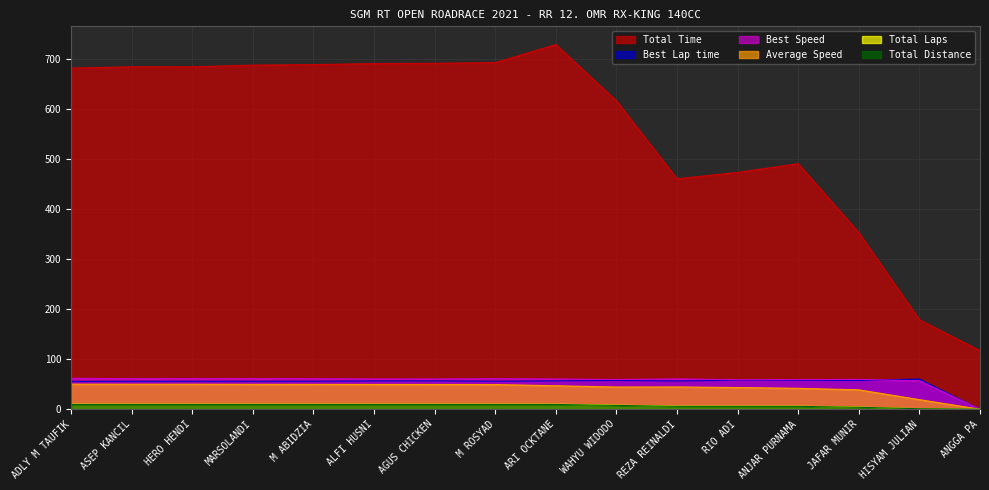

Reading right to left, list all the values displayed in this chart.

Total Time: ANGGA PA=117.2	HISYAM JULIAN=179.0	JAFAR MUNIR=353.1	ANJAR PURNAMA=491.1	RIO ADI=473.7	REZA REINALDI=460.8	WAHYU WIDODO=616.8	ARI OCKTANE=729.4	M ROSYAD=693.3	AGUS CHICKEN=691.9	ALFI HUSNI=691.4	M ABIDZIA=689.3	MARSOLANDI=688.3	HERO HENDI=684.9	ASEP KANCIL=684.9	ADLY M TAUFIK=682.3
Best Lap time: ANGGA PA=0.0	HISYAM JULIAN=60.2	JAFAR MUNIR=57.4	ANJAR PURNAMA=57.7	RIO ADI=58.0	REZA REINALDI=56.5	WAHYU WIDODO=57.6	ARI OCKTANE=56.6	M ROSYAD=56.1	AGUS CHICKEN=56.6	ALFI HUSNI=56.6	M ABIDZIA=56.1	MARSOLANDI=55.9	HERO HENDI=55.9	ASEP KANCIL=55.9	ADLY M TAUFIK=55.5
Best Speed: ANGGA PA=0.0	HISYAM JULIAN=56.8	JAFAR MUNIR=59.5	ANJAR PURNAMA=59.3	RIO ADI=58.9	REZA REINALDI=60.6	WAHYU WIDODO=59.4	ARI OCKTANE=60.4	M ROSYAD=61.0	AGUS CHICKEN=60.4	ALFI HUSNI=60.4	M ABIDZIA=61.0	MARSOLANDI=61.2	HERO HENDI=61.1	ASEP KANCIL=61.2	ADLY M TAUFIK=61.6
Average Speed: ANGGA PA=0.0	HISYAM JULIAN=19.1	JAFAR MUNIR=38.7	ANJAR PURNAMA=41.8	RIO ADI=43.3	REZA REINALDI=44.5	WAHYU WIDODO=44.4	ARI OCKTANE=46.9	M ROSYAD=49.3	AGUS CHICKEN=49.4	ALFI HUSNI=49.5	M ABIDZIA=49.6	MARSOLANDI=49.7	HERO HENDI=49.9	ASEP KANCIL=49.9	ADLY M TAUFIK=50.1
Total Laps: ANGGA PA=0.0	HISYAM JULIAN=1.0	JAFAR MUNIR=4.0	ANJAR PURNAMA=6.0	RIO ADI=6.0	REZA REINALDI=6.0	WAHYU WIDODO=8.0	ARI OCKTANE=10.0	M ROSYAD=10.0	AGUS CHICKEN=10.0	ALFI HUSNI=10.0	M ABIDZIA=10.0	MARSOLANDI=10.0	HERO HENDI=10.0	ASEP KANCIL=10.0	ADLY M TAUFIK=10.0
Total Distance: ANGGA PA=0.0	HISYAM JULIAN=0.9	JAFAR MUNIR=3.8	ANJAR PURNAMA=5.7	RIO ADI=5.7	REZA REINALDI=5.7	WAHYU WIDODO=7.6	ARI OCKTANE=9.5	M ROSYAD=9.5	AGUS CHICKEN=9.5	ALFI HUSNI=9.5	M ABIDZIA=9.5	MARSOLANDI=9.5	HERO HENDI=9.5	ASEP KANCIL=9.5	ADLY M TAUFIK=9.5